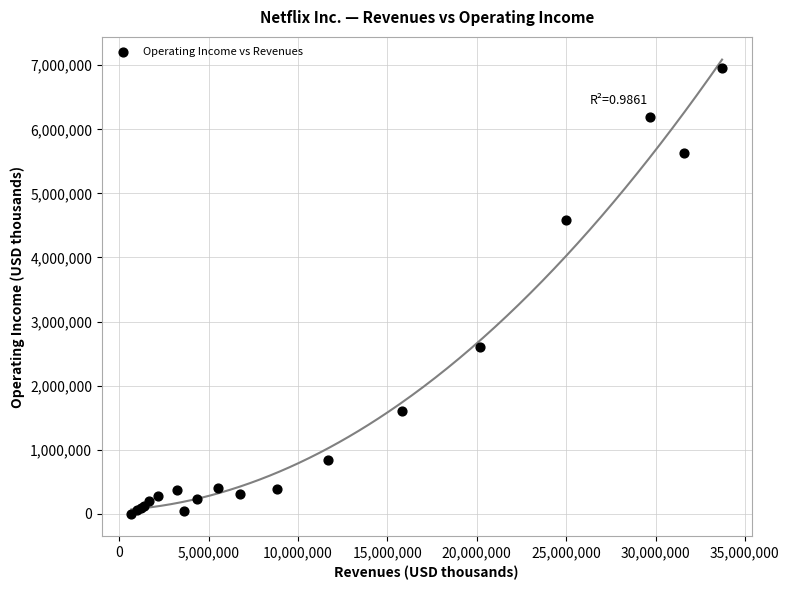

What Y value in the scatter plot is closest to 3478496?

2604254